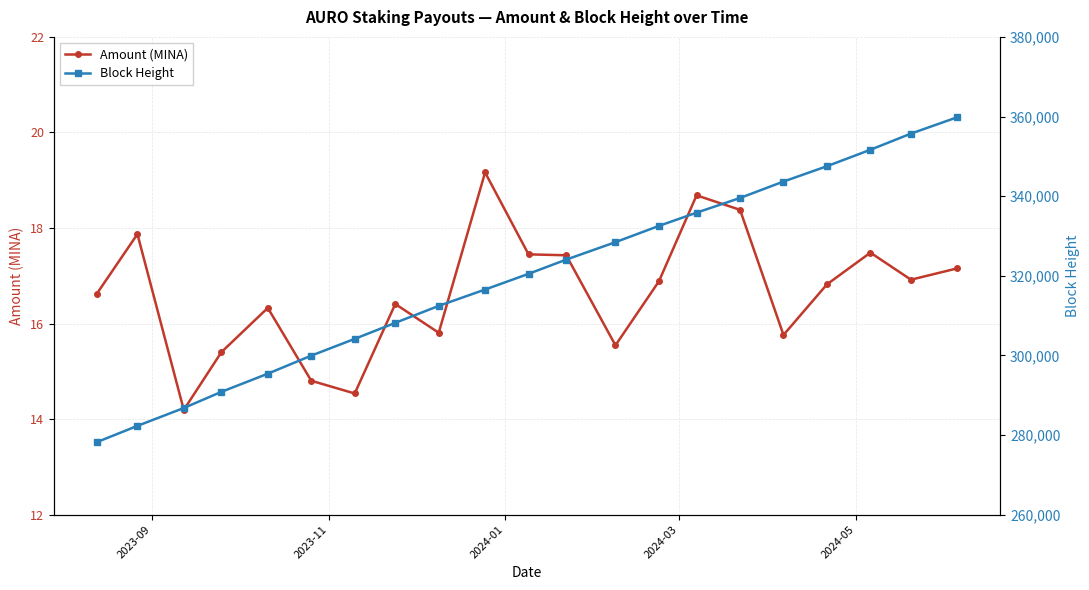

True or false: Amount (MINA) and Block Height intersect in this chart.

False